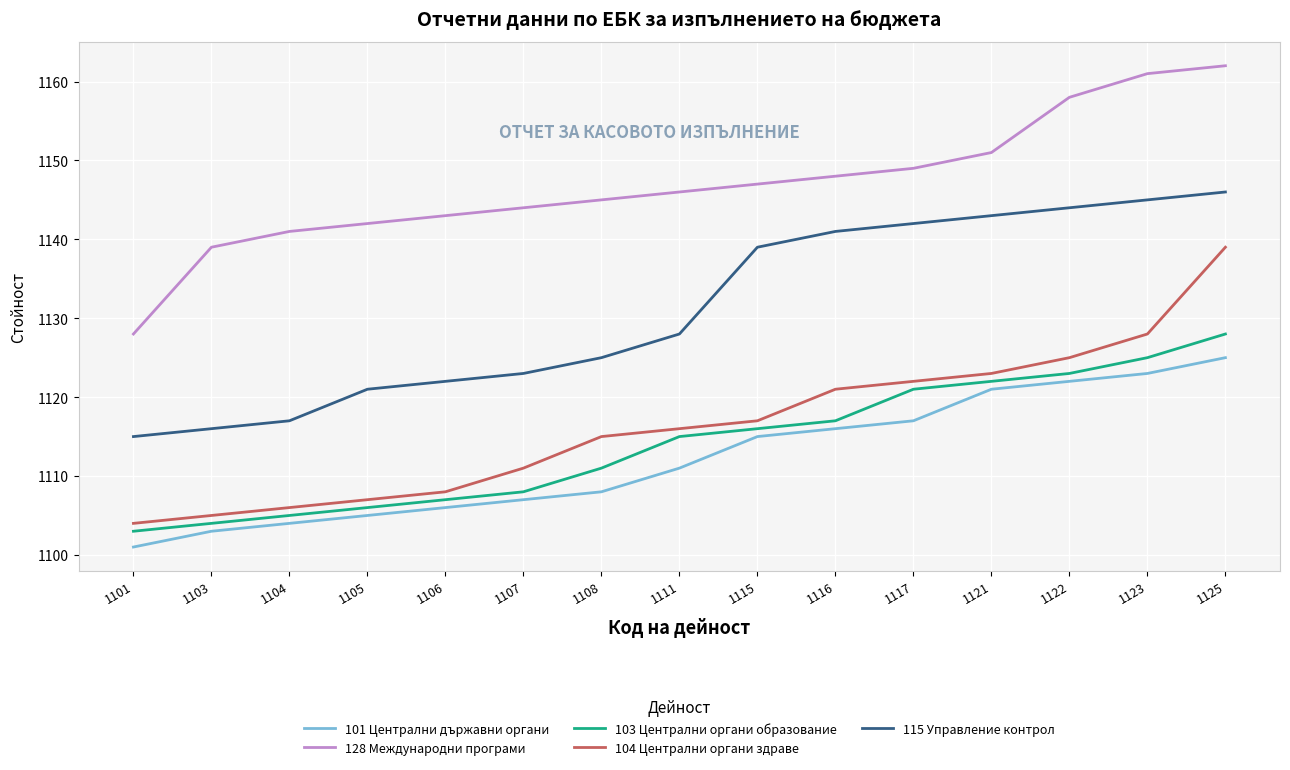

What are all the series names shown in the legend?

101 Централни държавни органи, 128 Международни програми, 103 Централни органи образование, 104 Централни органи здраве, 115 Управление контрол